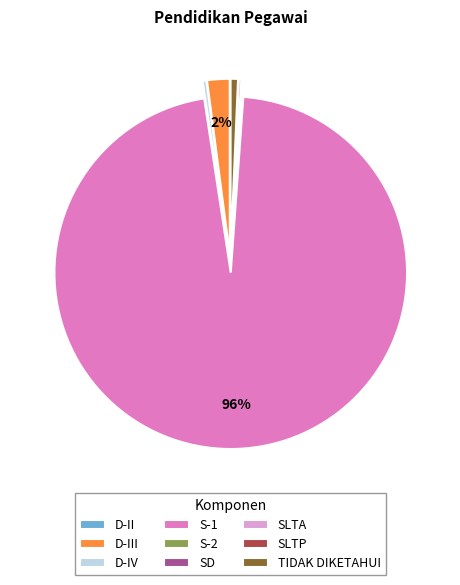

Does S-1 account for over 50% of the chart?

Yes